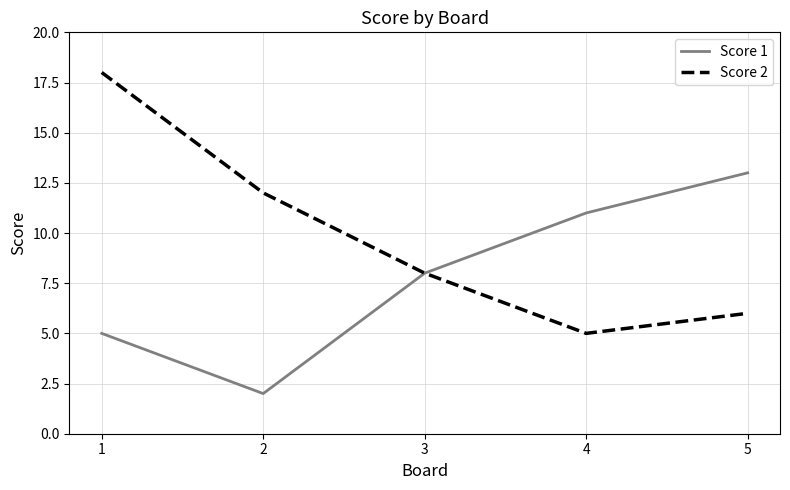

Which series has the widest spread of values?

Score 2